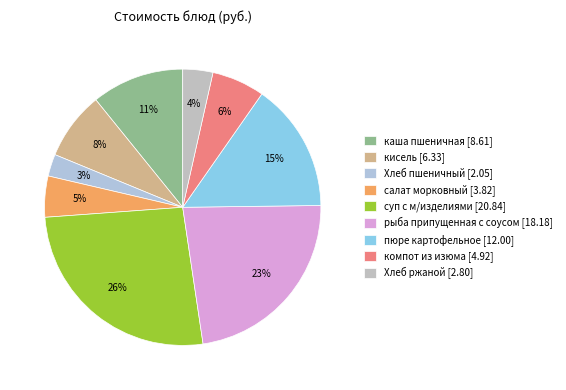

What is the change in value from салат морковный to суп с м/изделиями?

+17.0